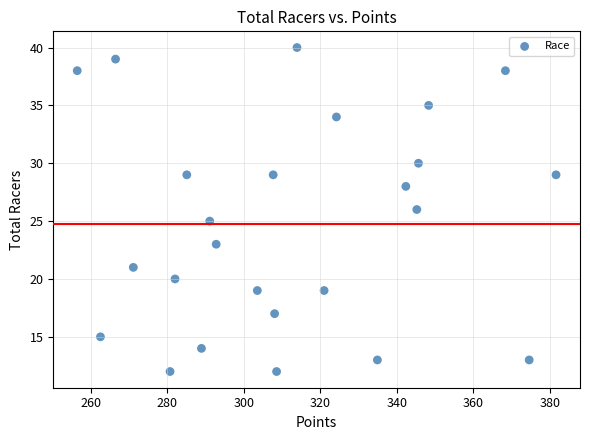

What is the range of Y values (max minus min)?

28